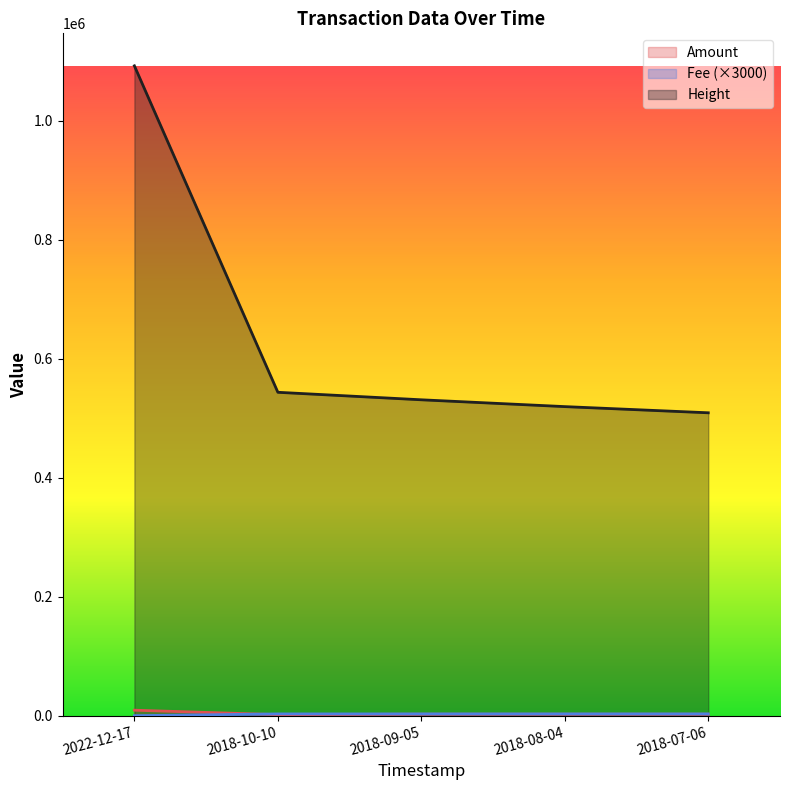

What is the label of the 3rd point from the right?

2018-09-05